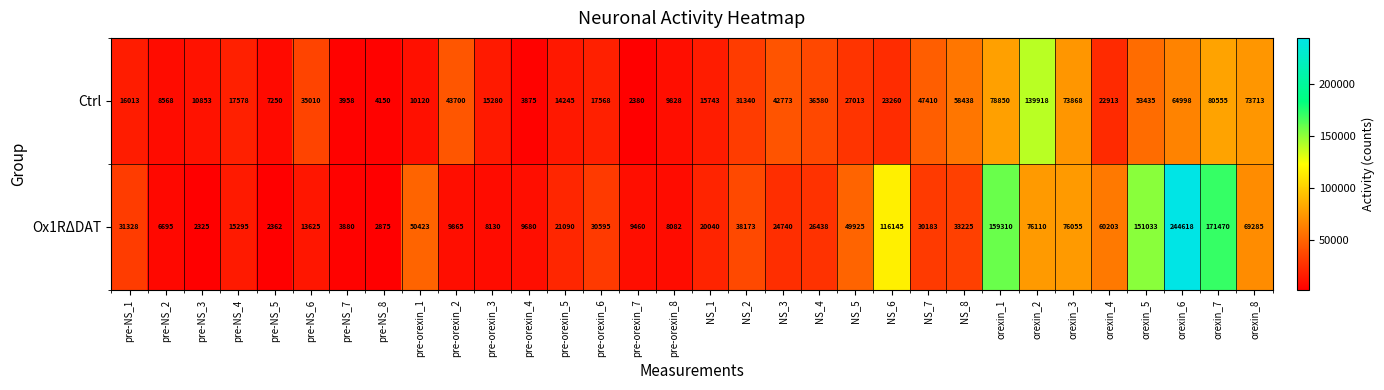

What is the average value of the Ox1RΔDAT series?

49146